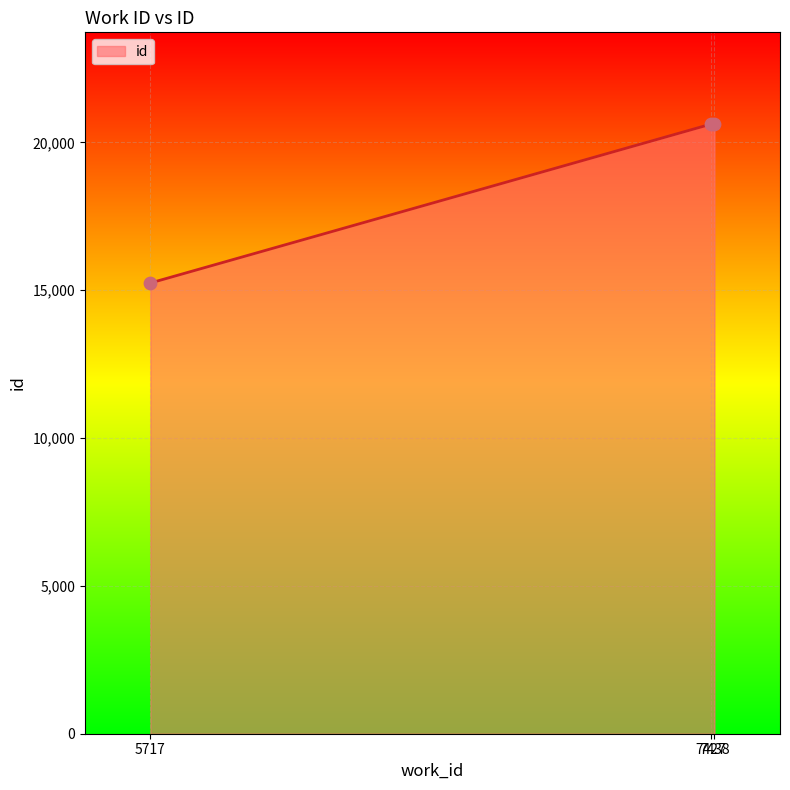

Approximately how many times larger is the value at 7438 compared to 7427?

1.0